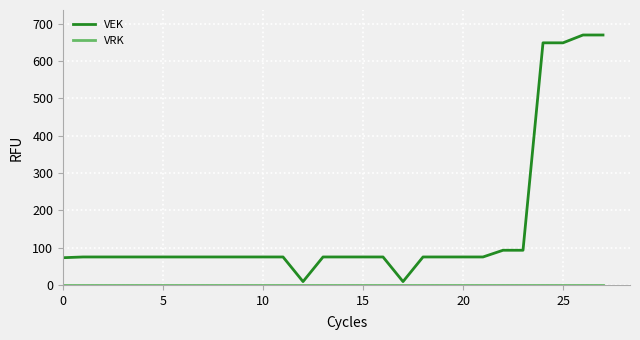

Which series has the largest range (max minus min)?

VEK